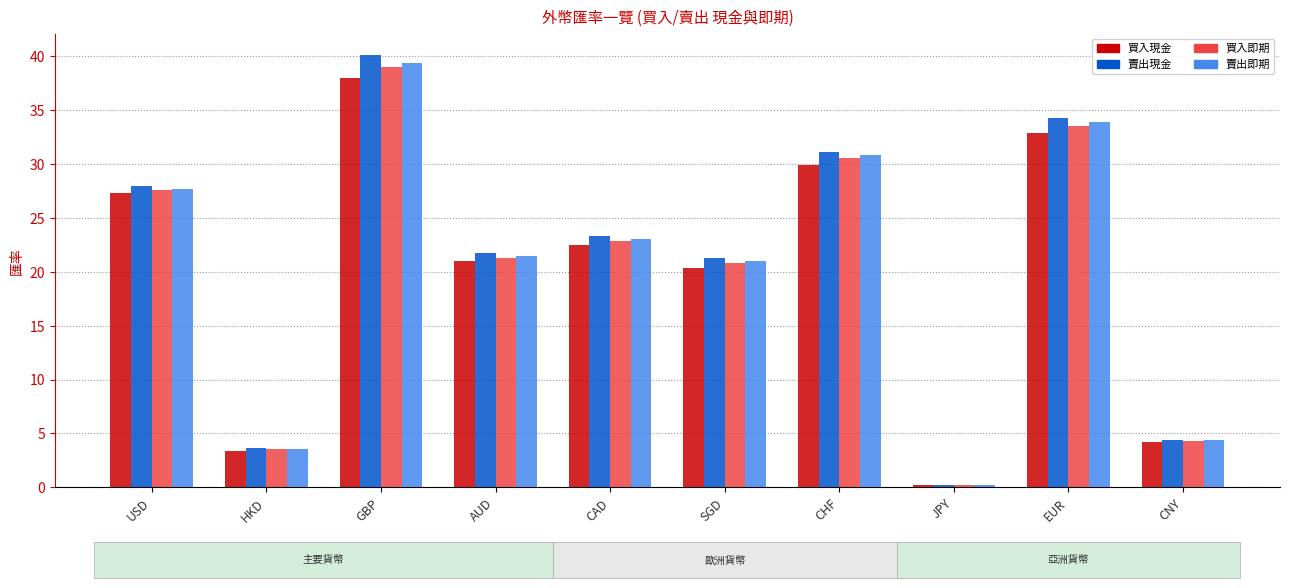

The value of 賣出現金 at SGD is 21.2. True or false?

True